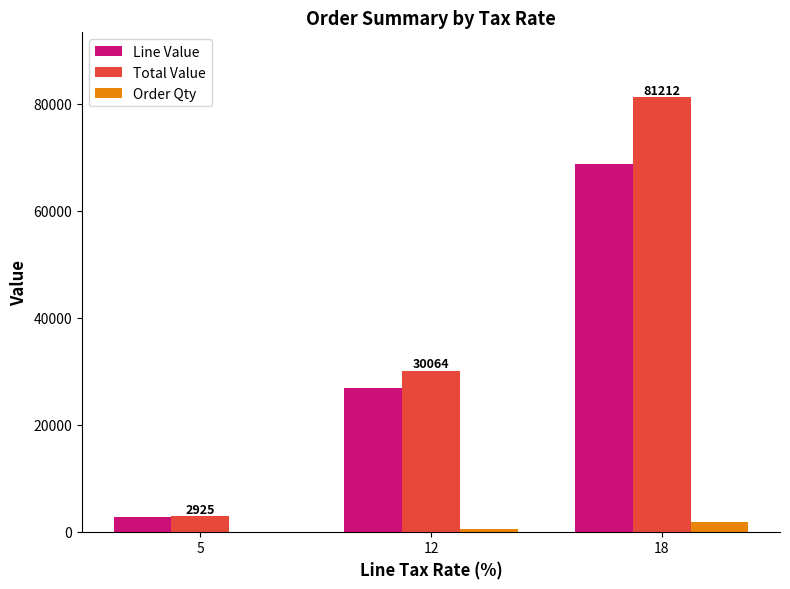

Which series changed the most between 5 and 12?

Total Value